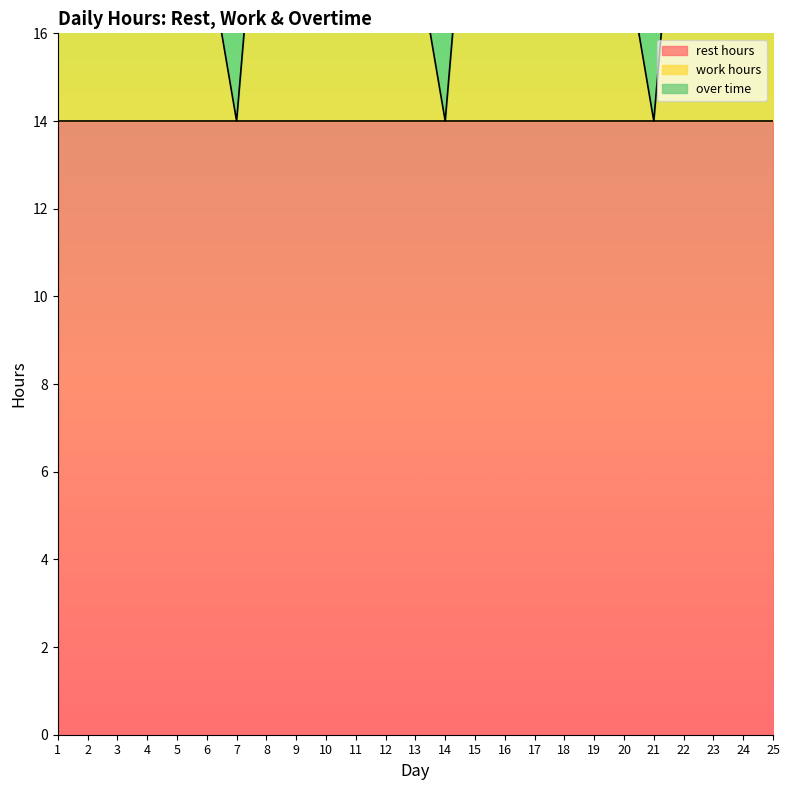

At 25, list the series in order from largest to smallest.

rest hours, work hours, over time